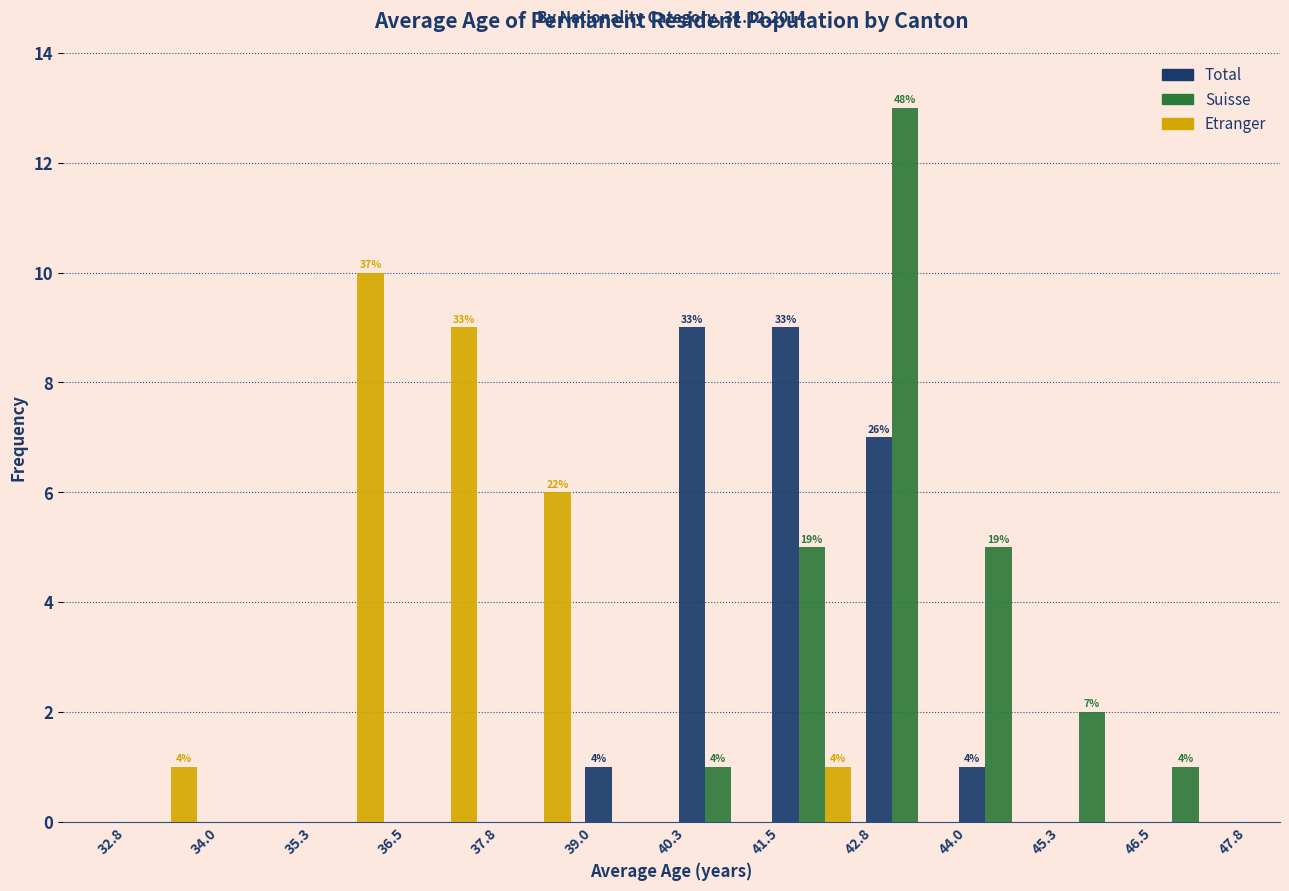

In the Suisse series, which range on the x-axis has the tallest bar?

42.8 to 44.0